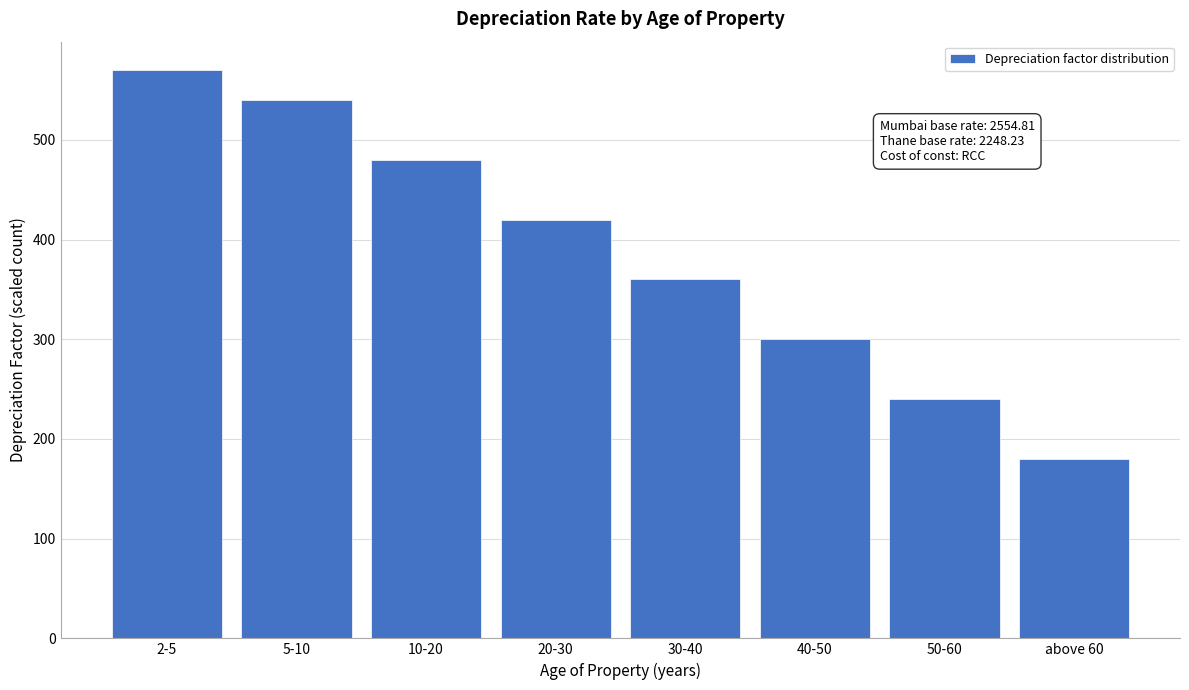

Reading left to right, what are all the values shown in this chart?

570	540	480	420	360	300	240	180